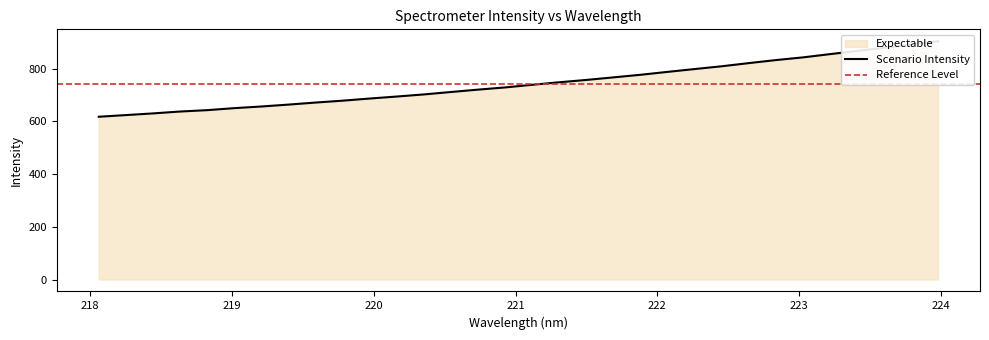

True or false: the data shows 891.8 at 223.7895.

True